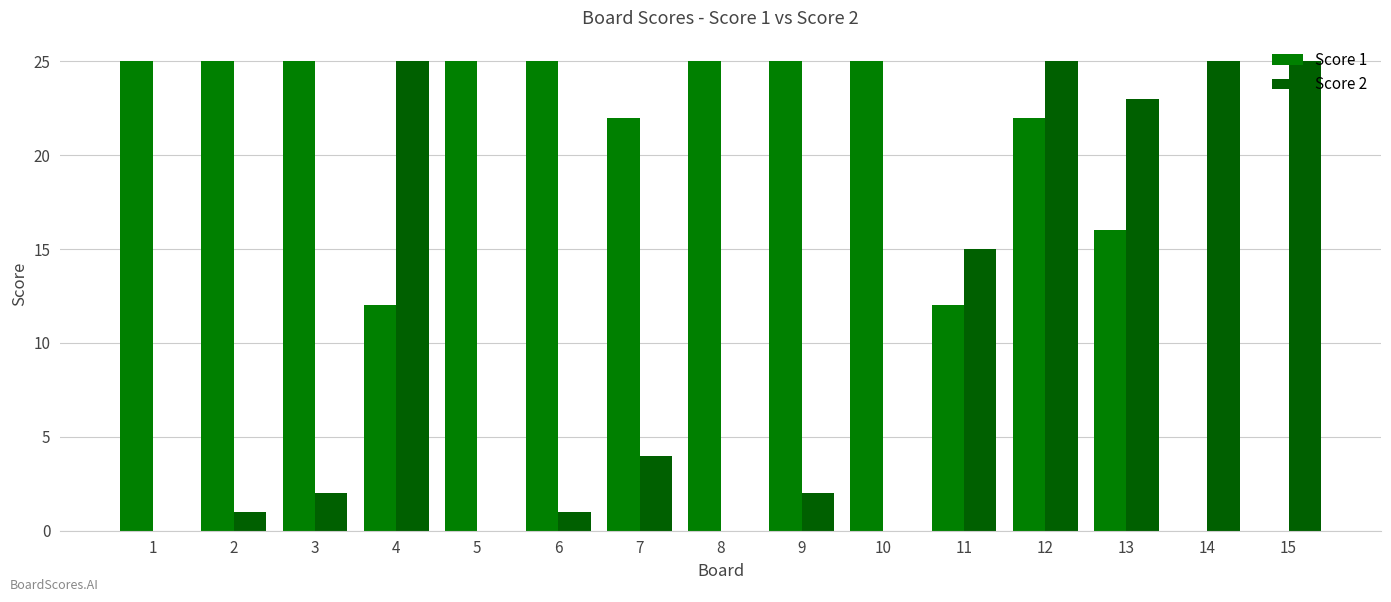

What is the difference between the Score 1 values at 15 and 4?

12